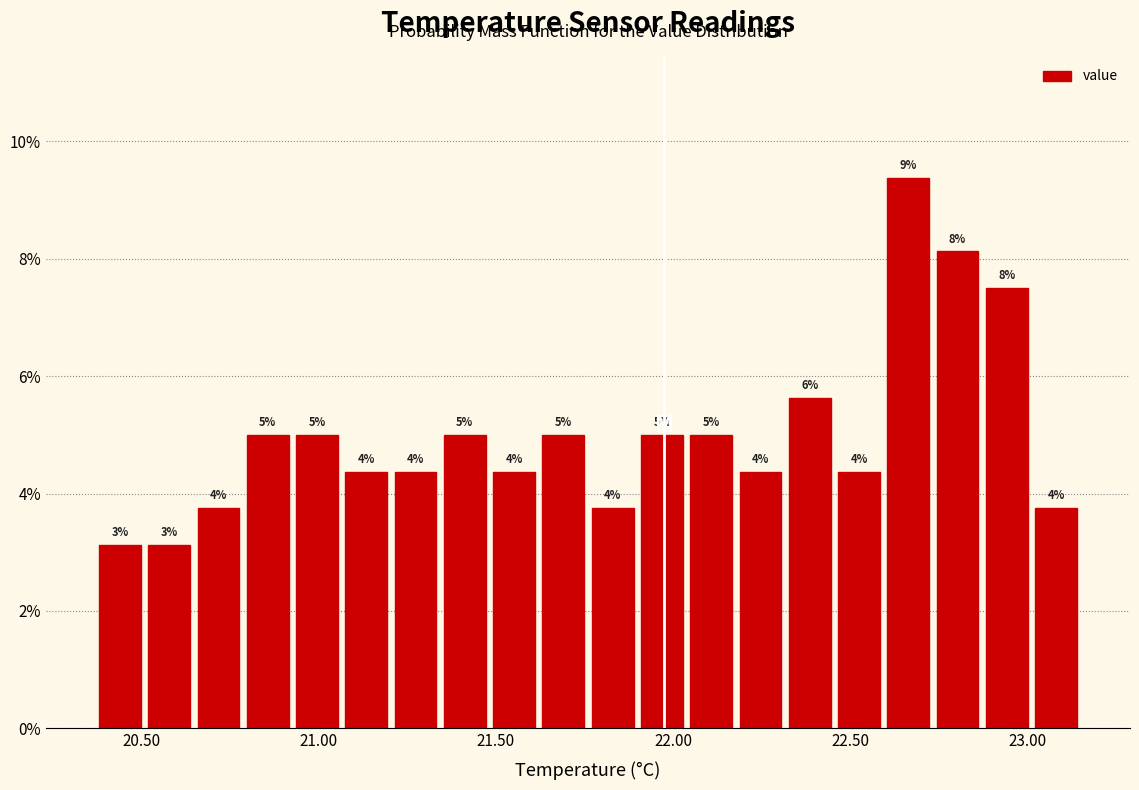

Read against the x-axis, roughly where is the centre of the tallest bar?

22.65